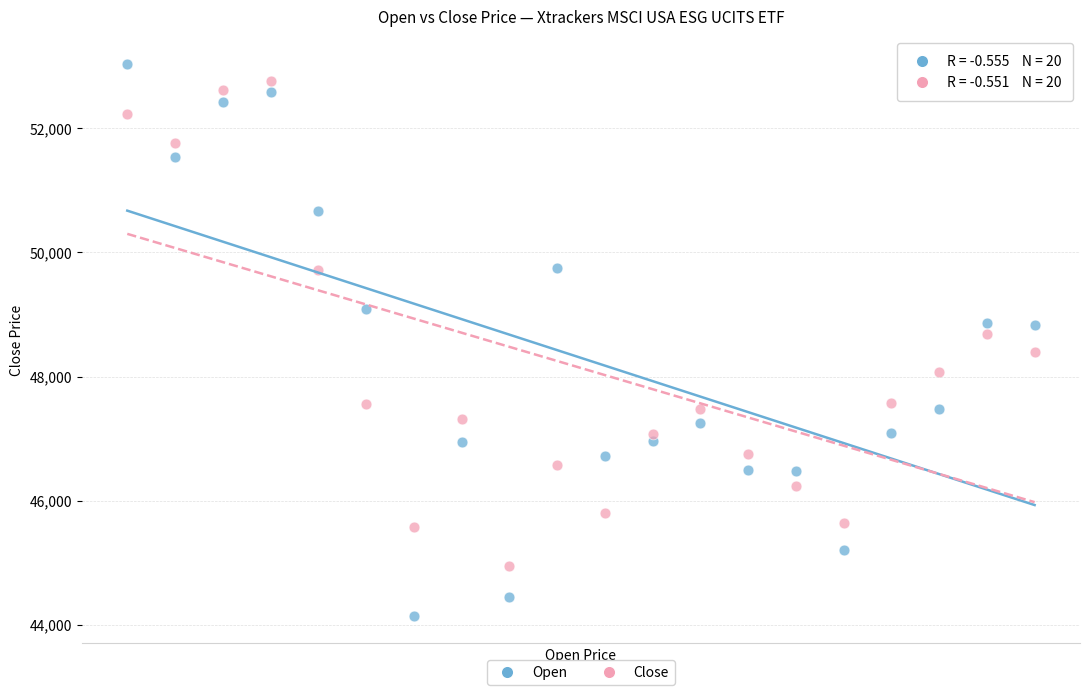

Which series has the widest spread of Y values?

Open